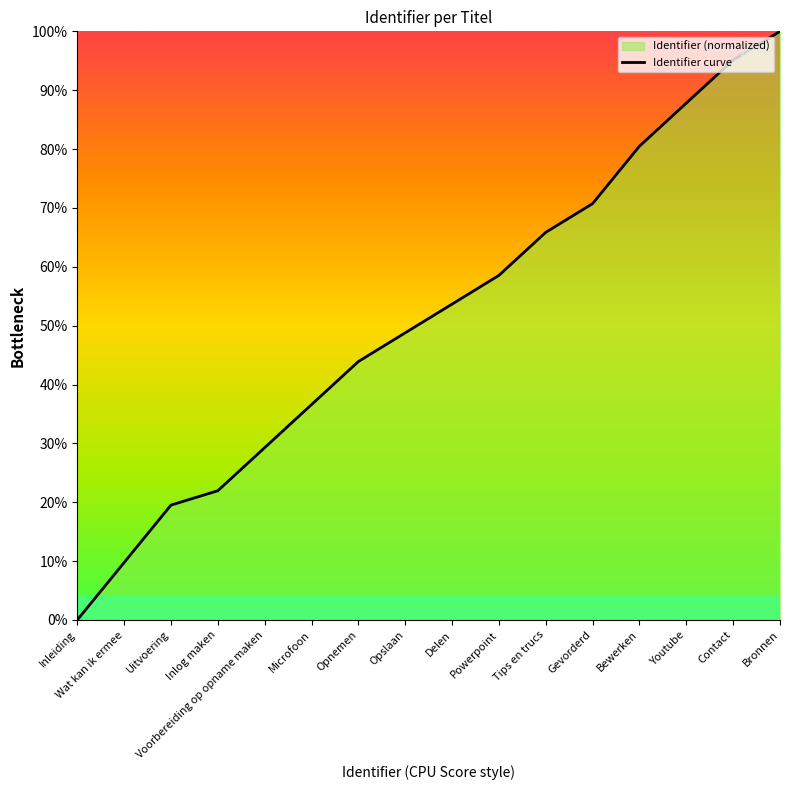

How many data points are less than 53?

8